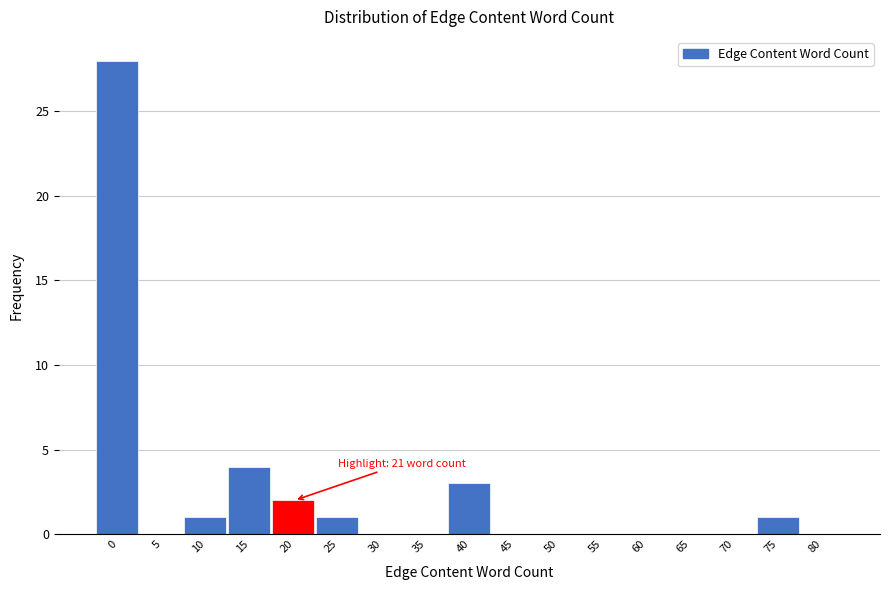

Reading left to right, transcribe all the data shown in this chart.

0=28	5=0	10=1	15=4	20=2	25=1	30=0	35=0	40=3	45=0	50=0	55=0	60=0	65=0	70=0	75=1	80=0